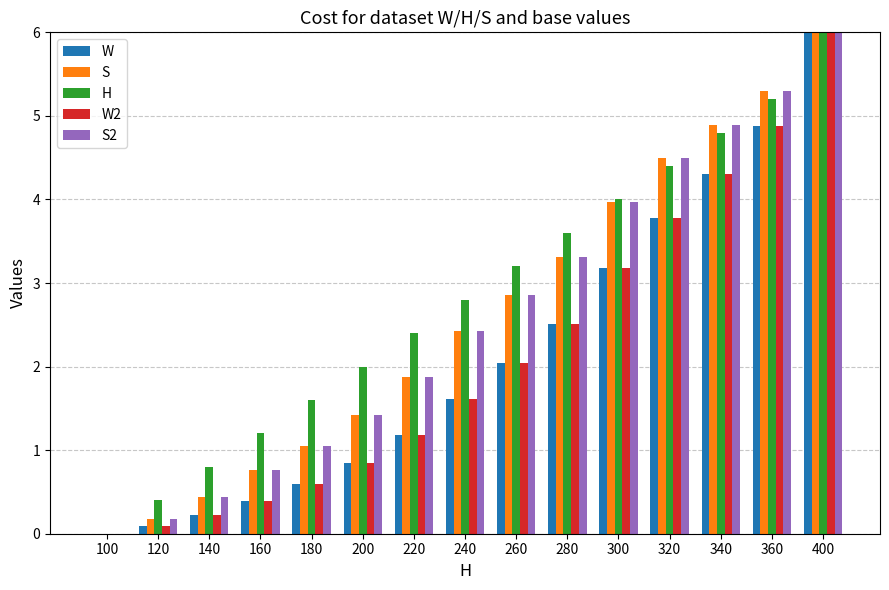

At which category is the sum across all series the highest?

400